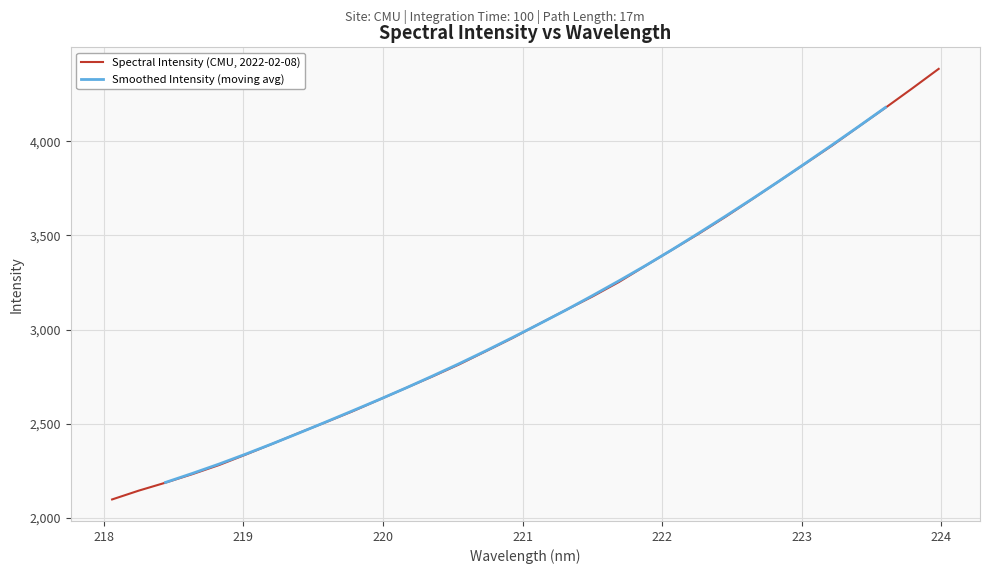

What is the maximum value for Spectral Intensity (CMU, 2022-02-08)?

4384.5